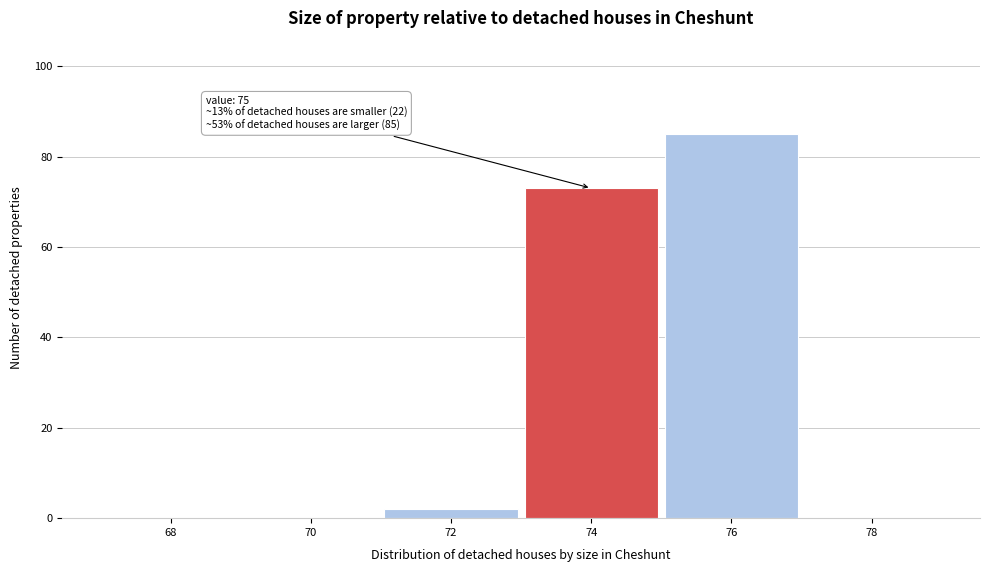

Reading left to right, what are all the values shown in this chart?

68=0	70=0	72=2	74=73	76=85	78=0